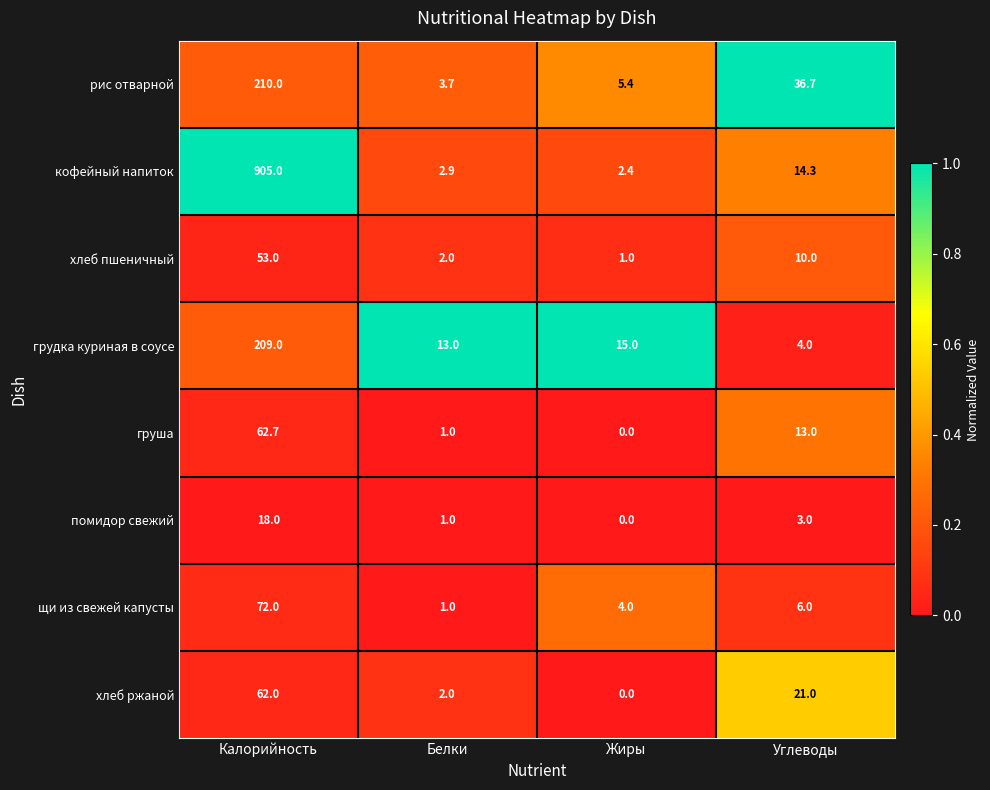

What is the sum of the хлеб ржаной values at Углеводы and Белки?

23.0